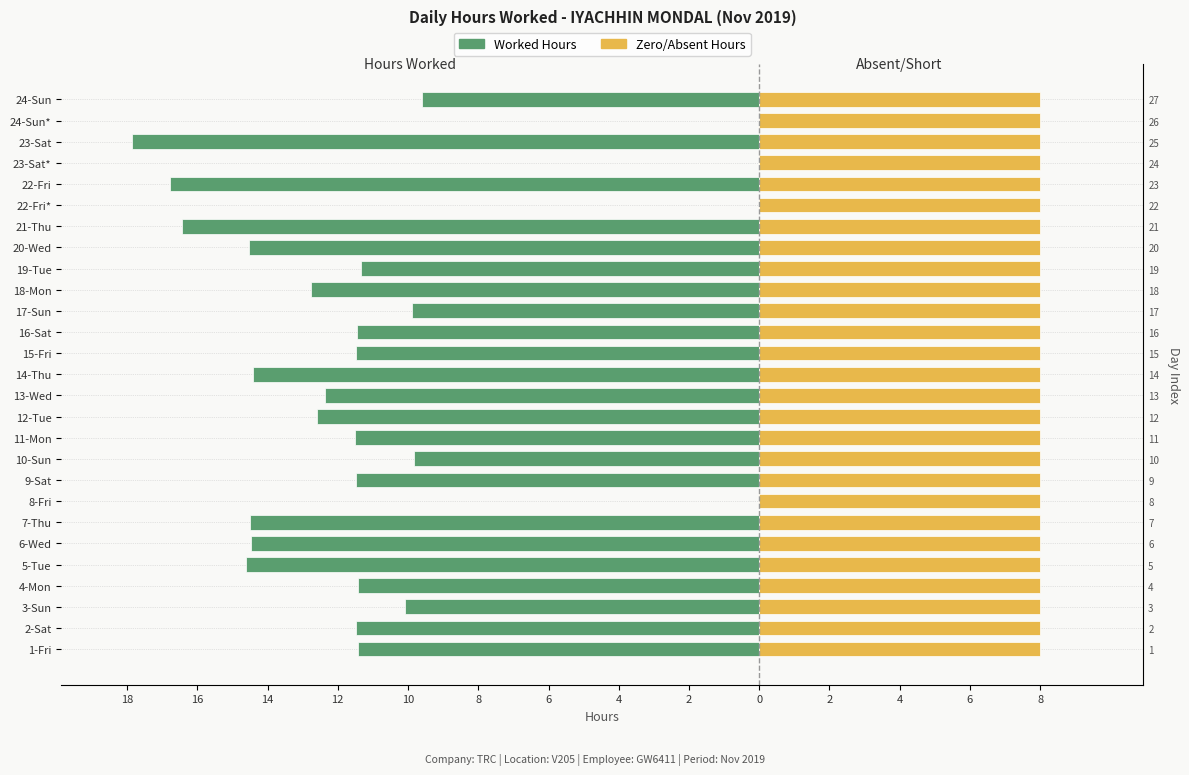

How many data points in Worked Hours are above -11?

8